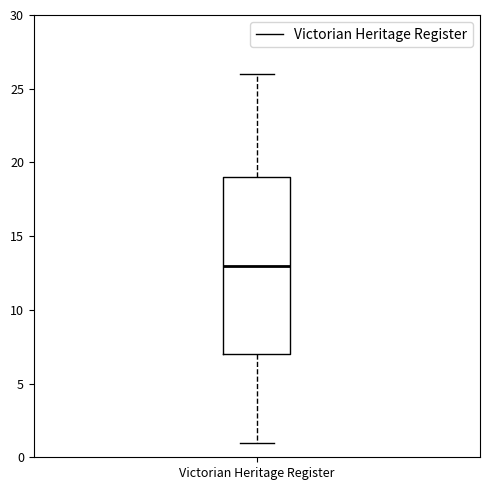

Transcribe this box plot: give where the median line is, the range the box spans, and where the two whiskers end, as read against the y-axis. The values are not printed on the chart, so give them approximately, as read against the axis.

median 13, box 7 to 19, whiskers 1 to 26